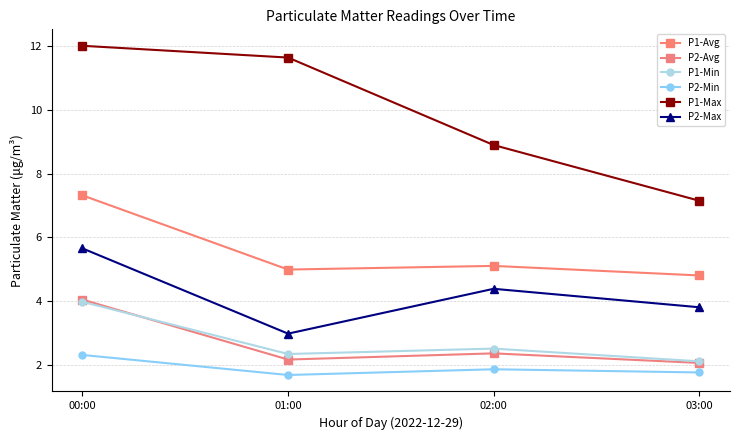

How many data points in P2-Max are above 4?

2